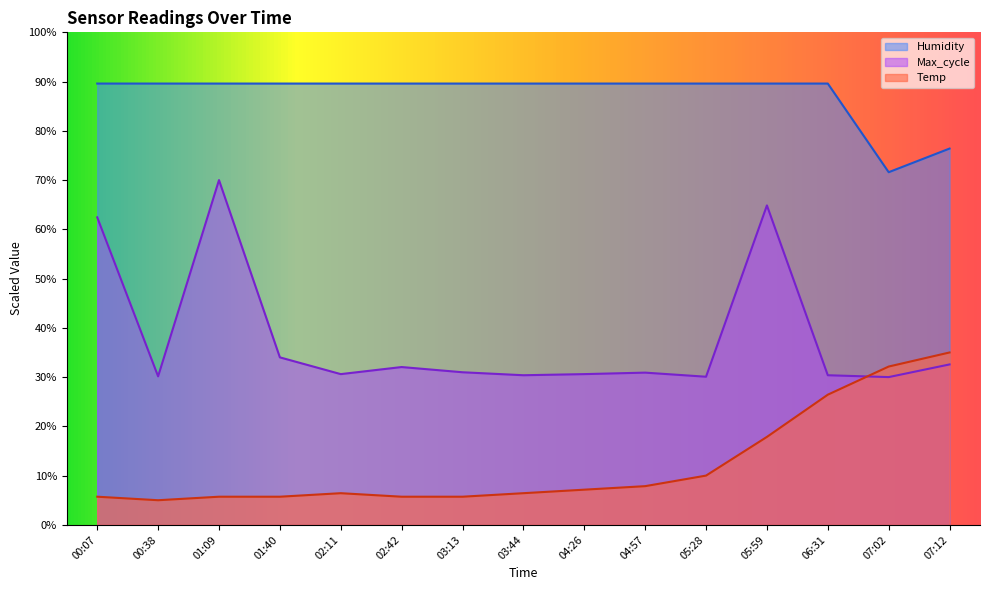

What is the spread (max minus min) of values at 03:44?

83.2